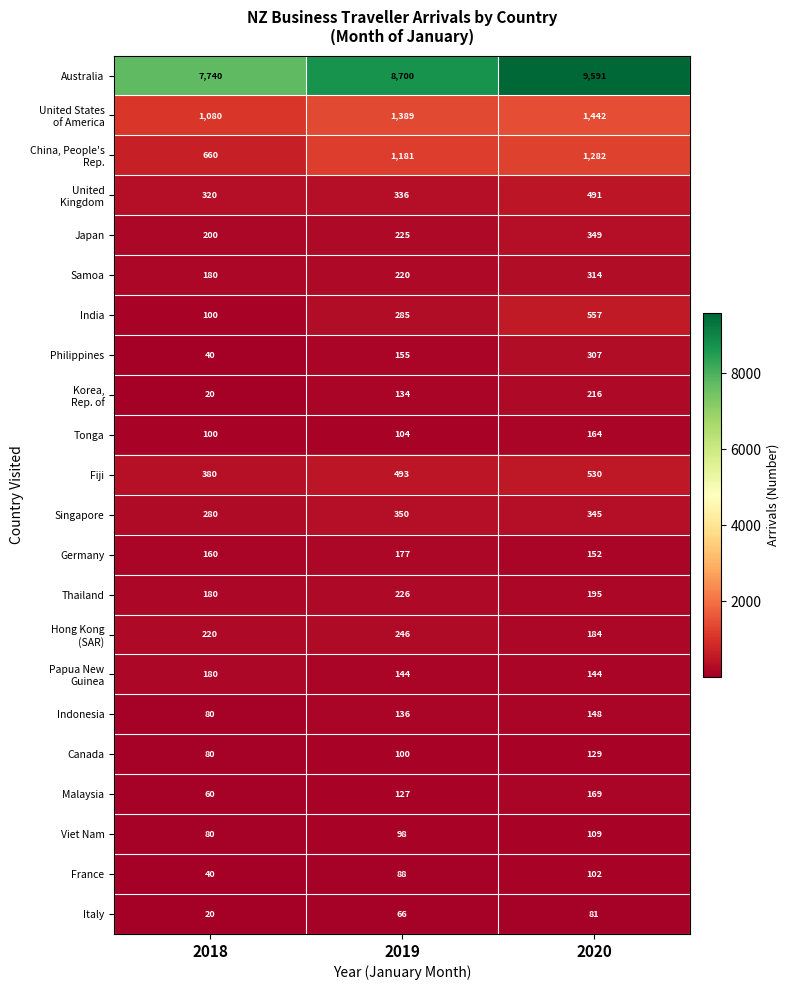

The value of Fiji at 2018 is 380. True or false?

True